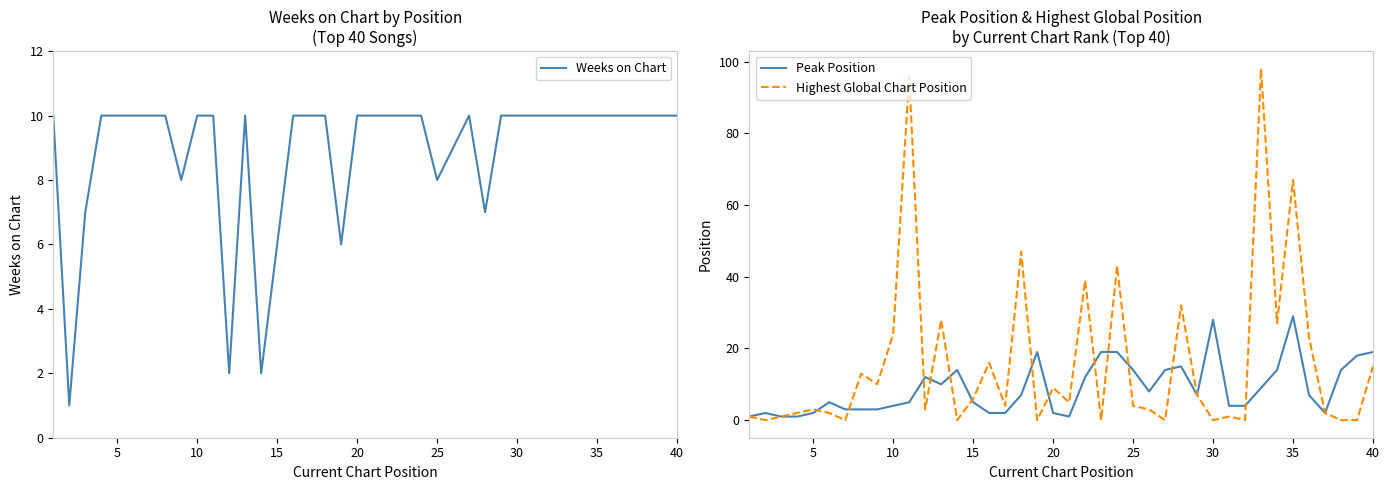

Is this an area chart (filled region under the line)?

No